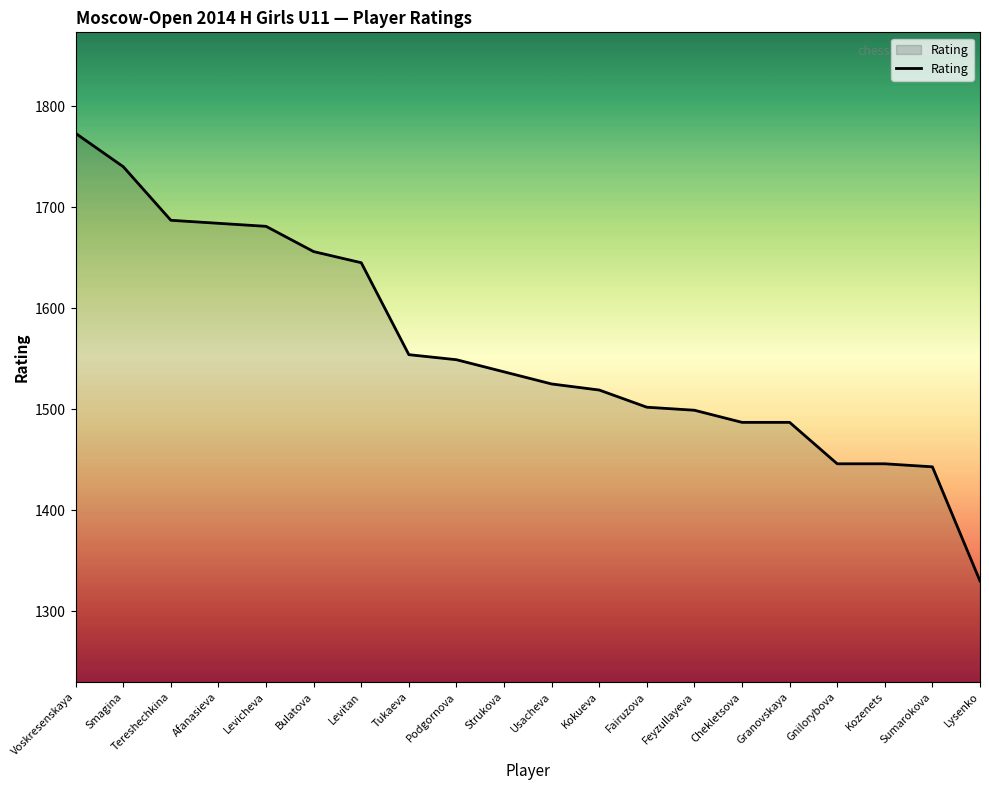

What is the maximum value shown in the chart?

1773